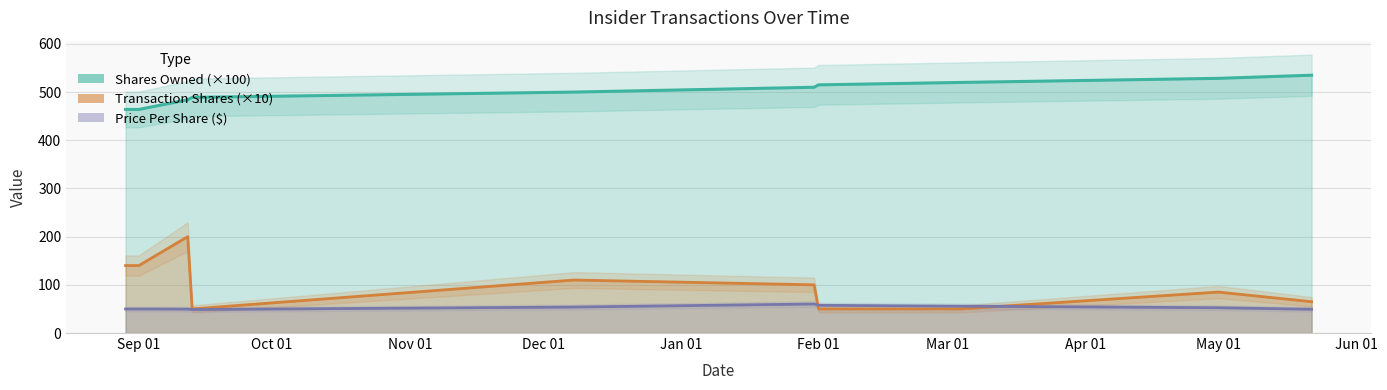

What is the label of the 5th point from the left?

2023-12-08